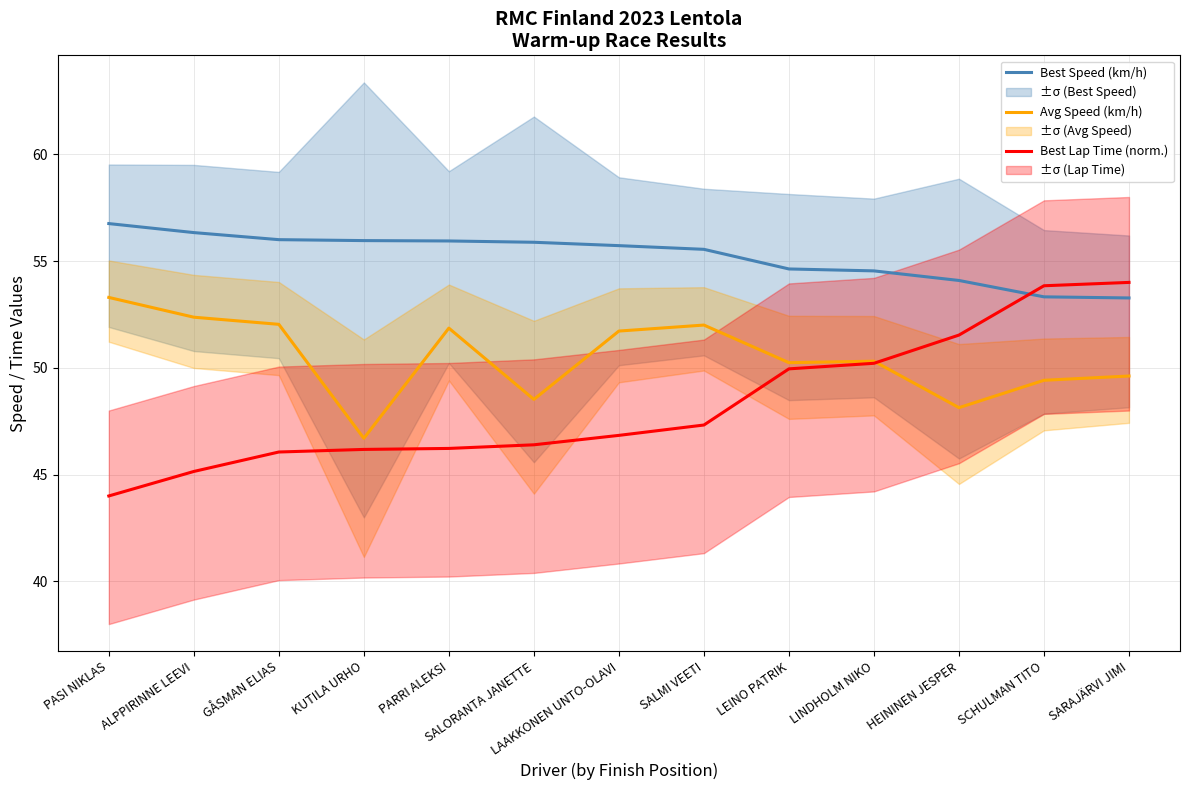

At which category does the chart reach its minimum across all series?

PASI NIKLAS